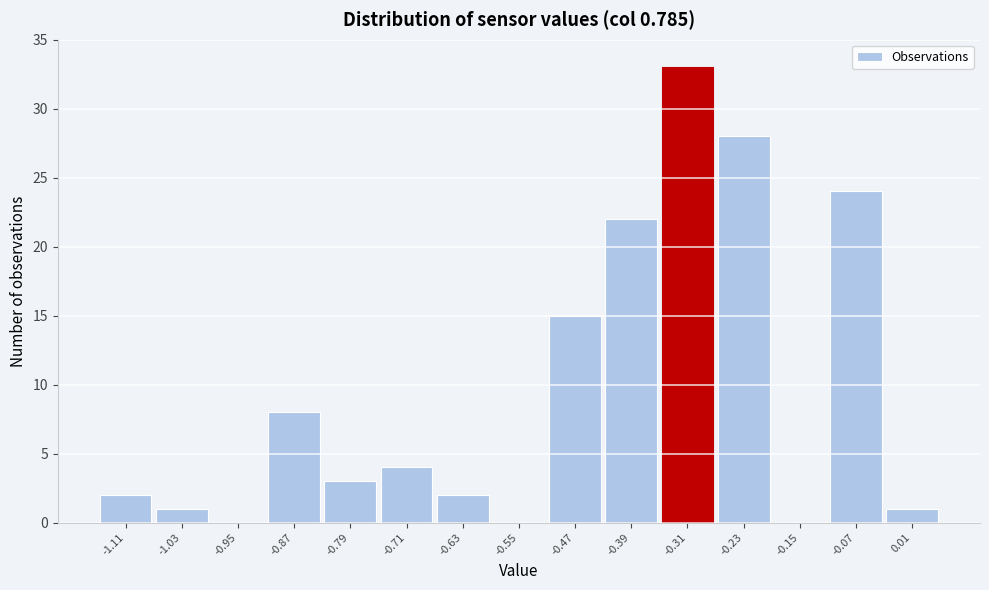

Reading left to right, list every bar in this chart as the range it spans on the x-axis followed by its height. The values are not printed on the chart, so give them approximately, as read against the axis.

-1.15 to -1.07: 2
-1.07 to -0.99: 1
-0.99 to -0.91: 0
-0.91 to -0.83: 8
-0.83 to -0.75: 3
-0.75 to -0.67: 4
-0.67 to -0.59: 2
-0.59 to -0.51: 0
-0.51 to -0.43: 15
-0.43 to -0.35: 22
-0.35 to -0.27: 33
-0.27 to -0.19: 28
-0.19 to -0.11: 0
-0.11 to -0.03: 24
-0.03 to 0.05: 1